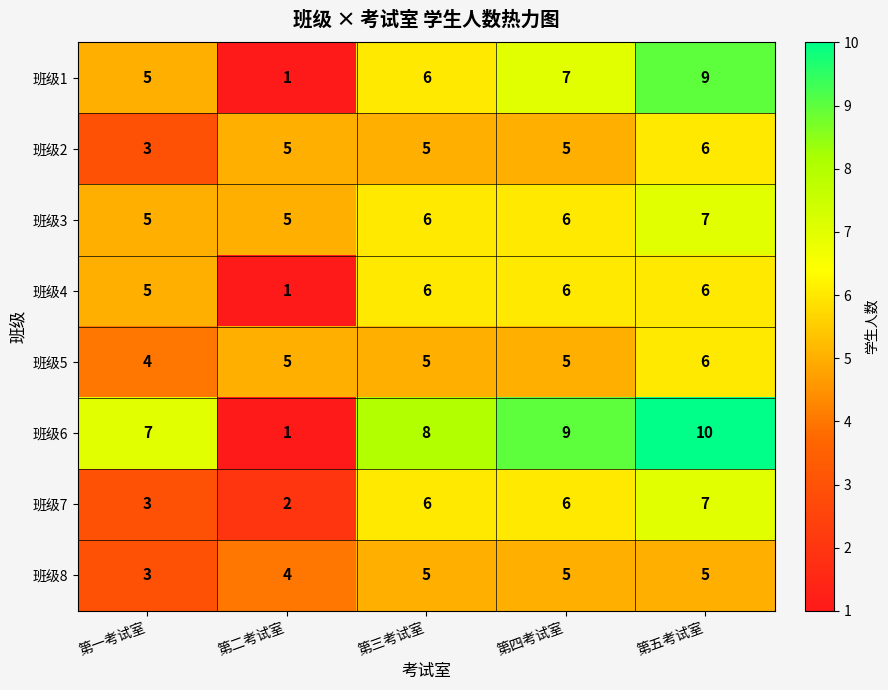

At which category is the sum across all series the highest?

第五考试室